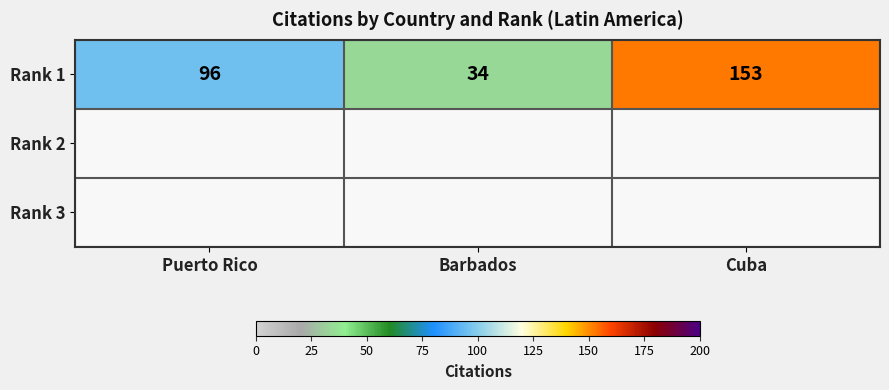

What is the sum of all values?

283